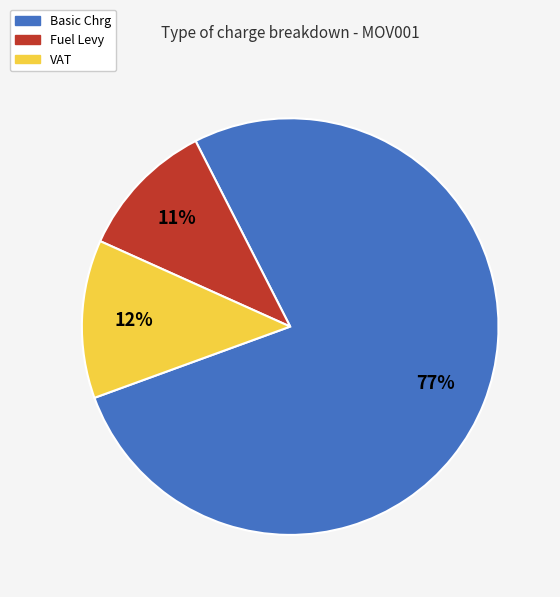

Combined, do Fuel Levy and VAT account for over 50%?

No